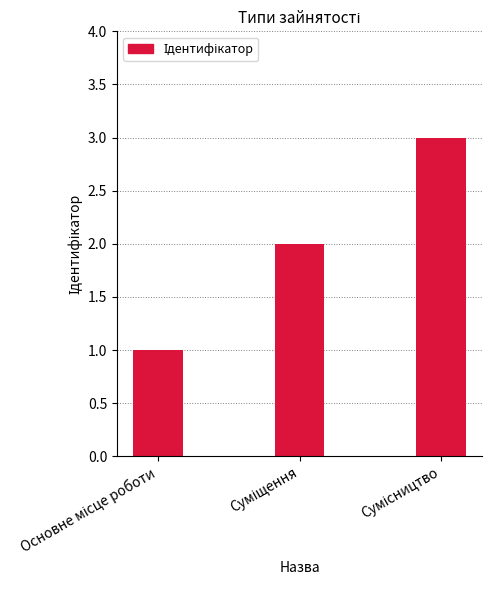

What is the difference between the maximum and second lowest values?

1